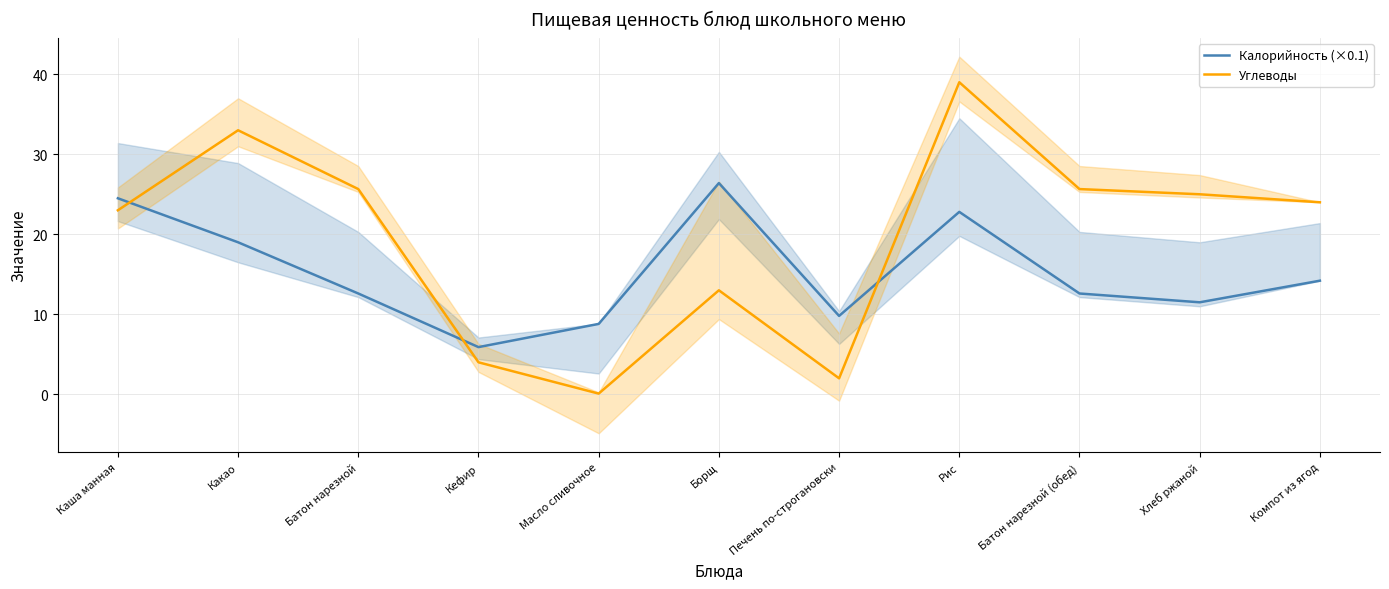

What is the sum of all Калорийность (×0.1) values?

168.1